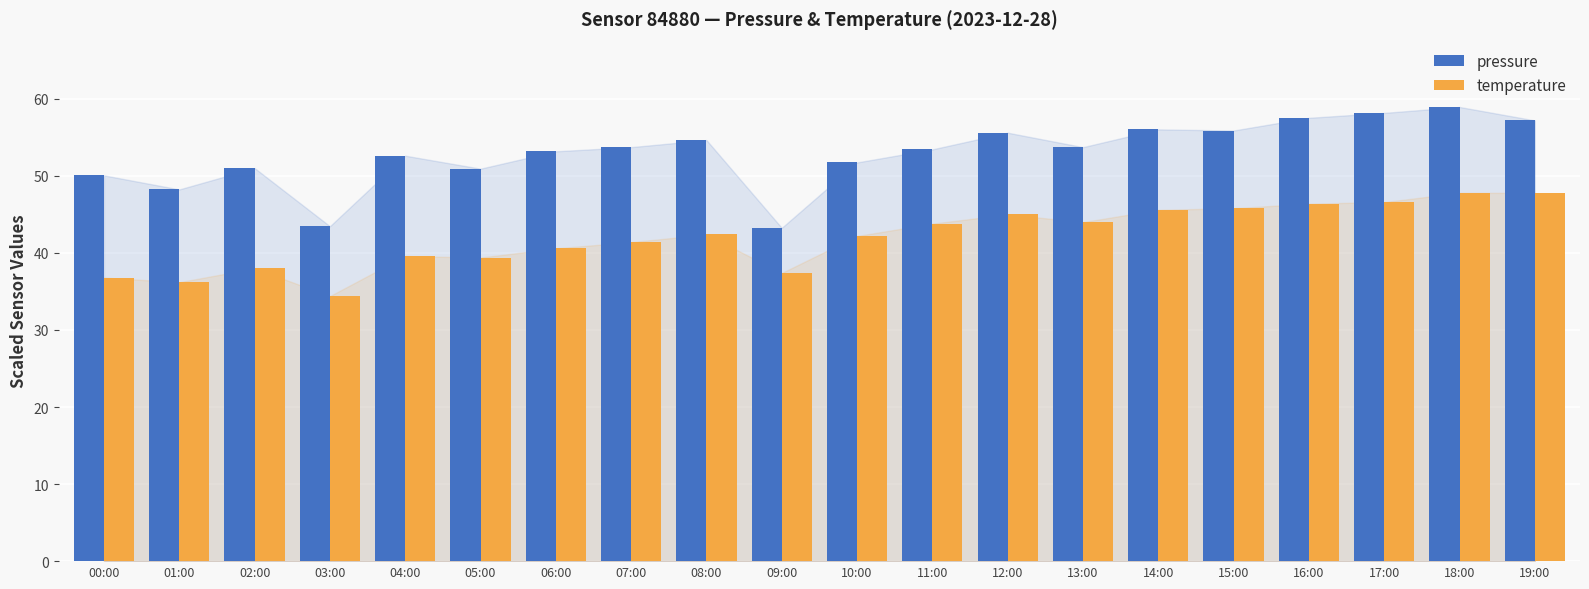

What is the smallest value displayed?

34.4